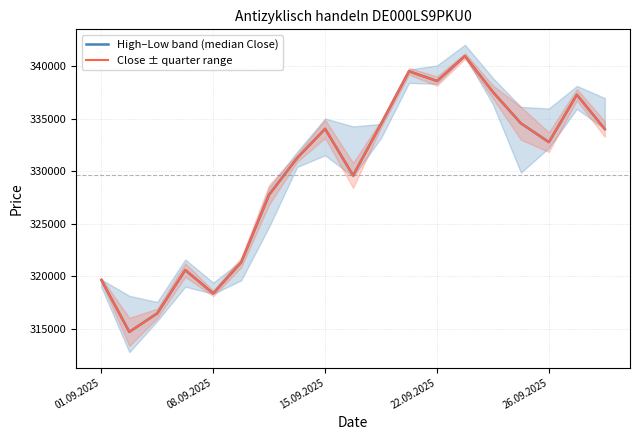

Count the number of categories in the chart.

19